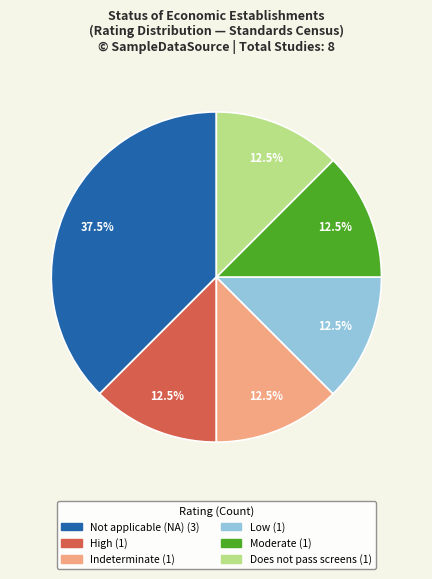

Does any single category account for the majority?

No